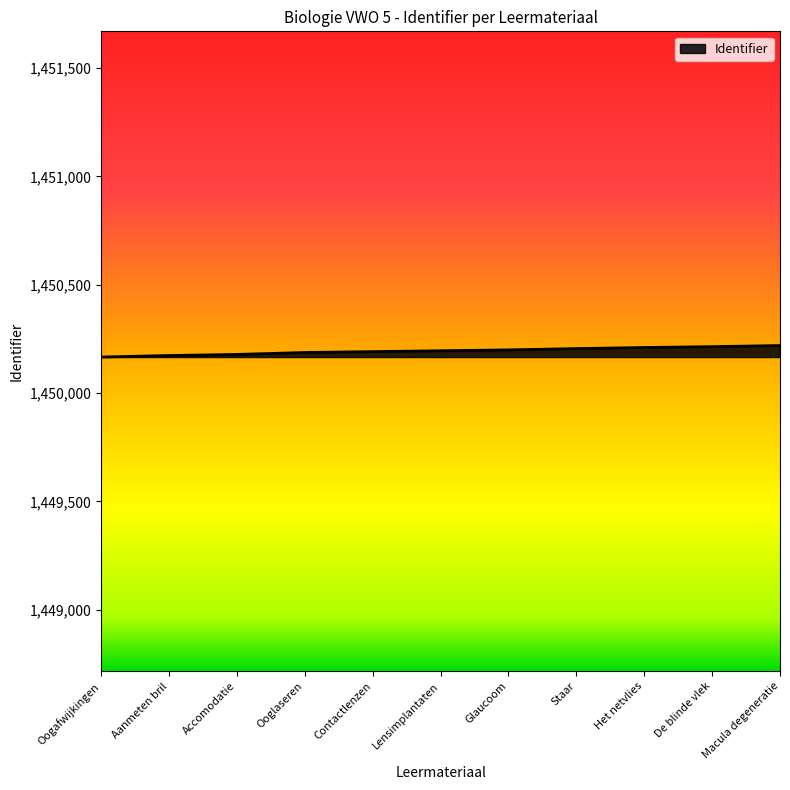

Does the chart have visible grid lines?

No